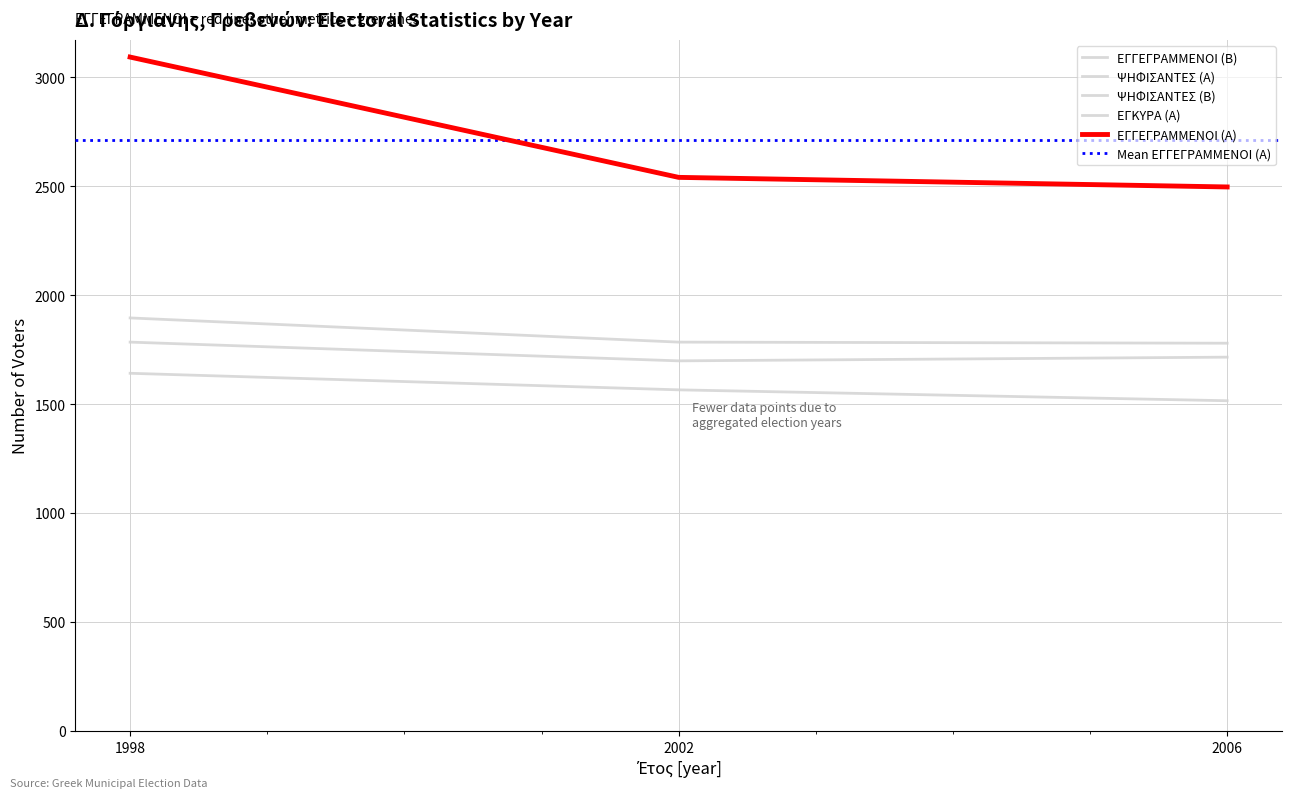

What is the highest value of the ΕΓΓΕΓΡΑΜΜΕΝΟΙ (Α) series?

3092